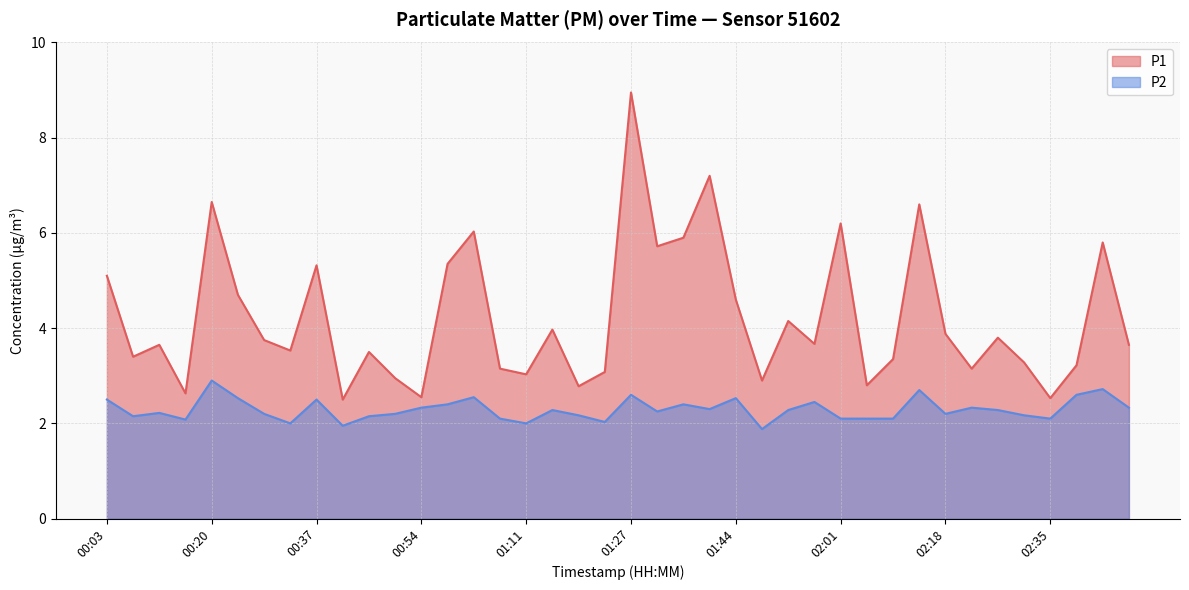

At which category is the sum across all series the highest?

01:27